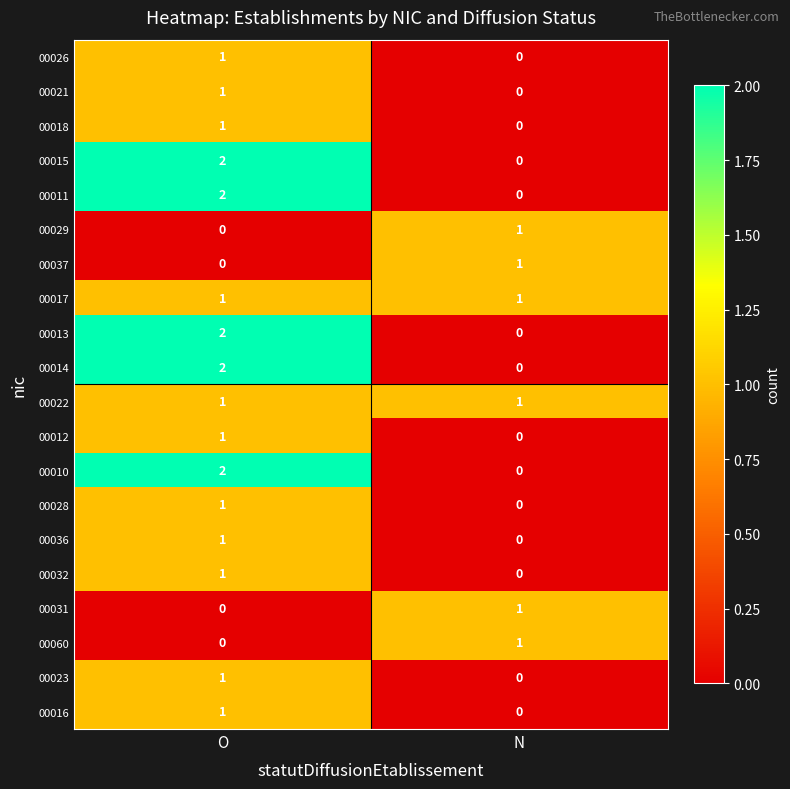

Is it true that 00022 equals 1 at N?

True